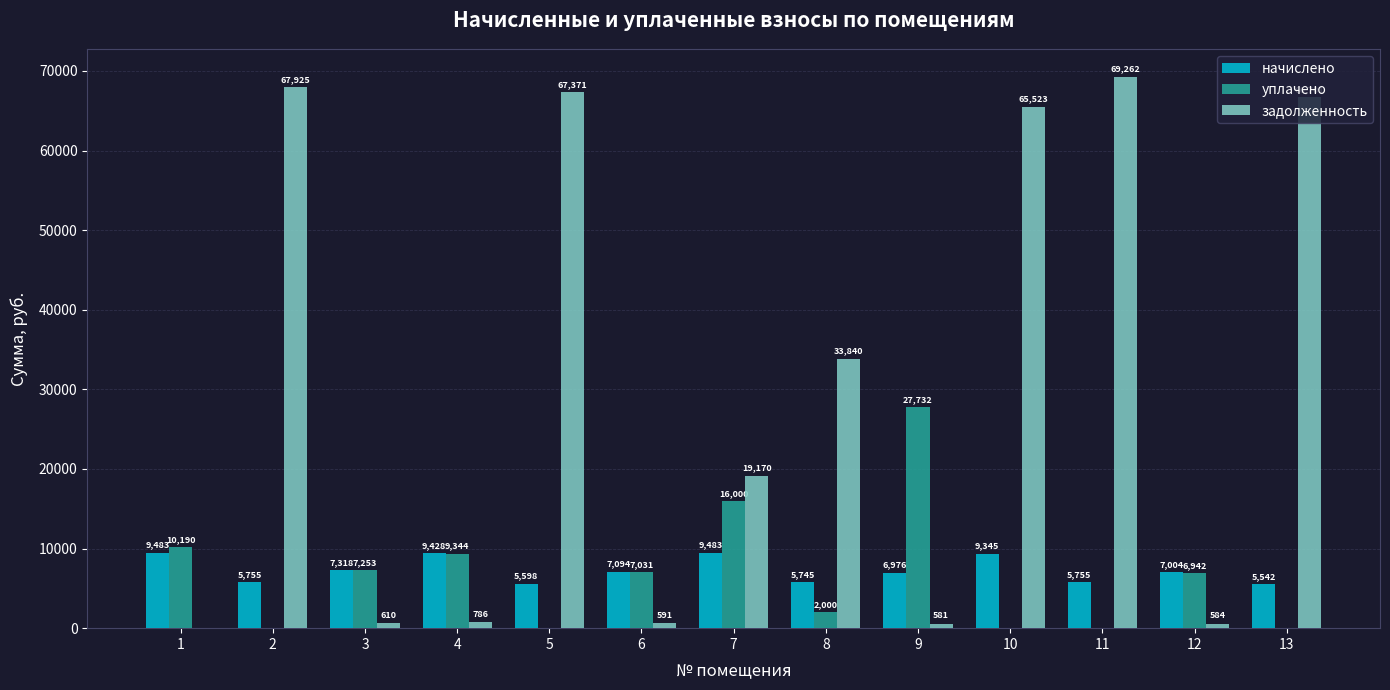

Is it true that начислено equals 3225.7 at 10?

False